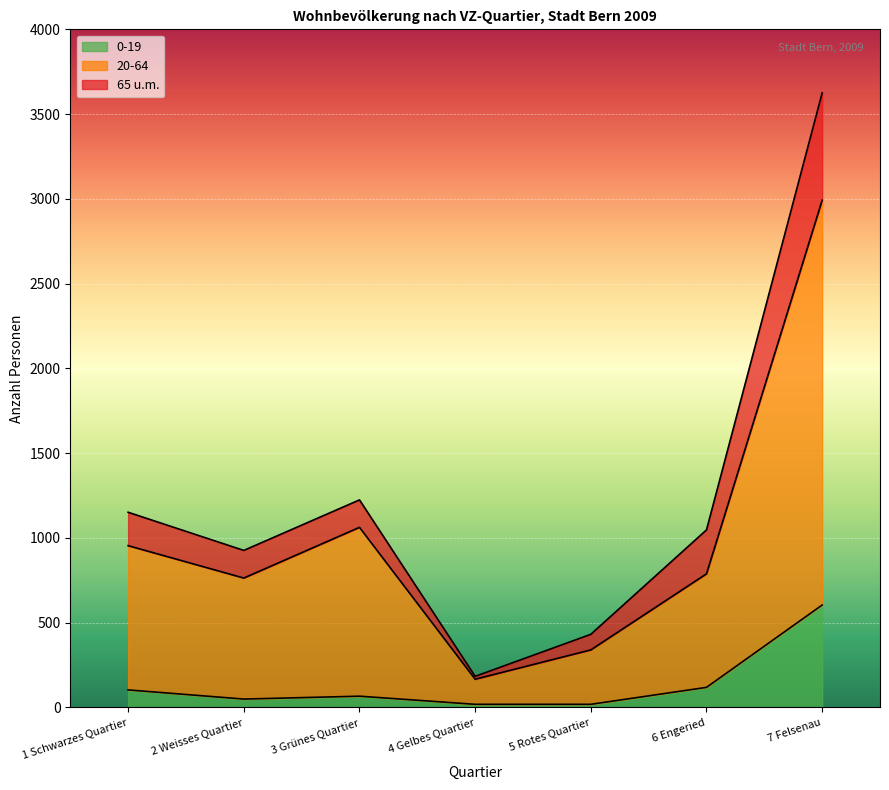

What is the highest value of the Total series?

3625